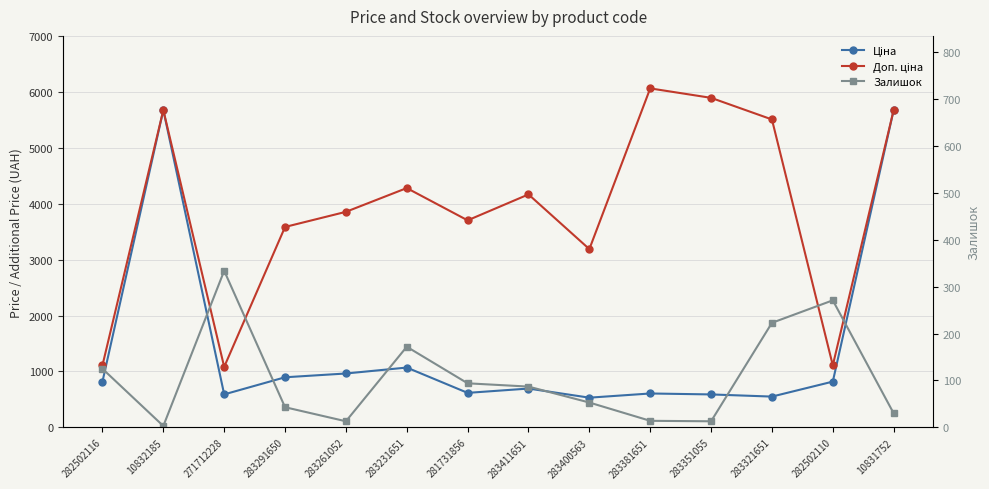

What is the total value across all series at 283351055?

6494.4